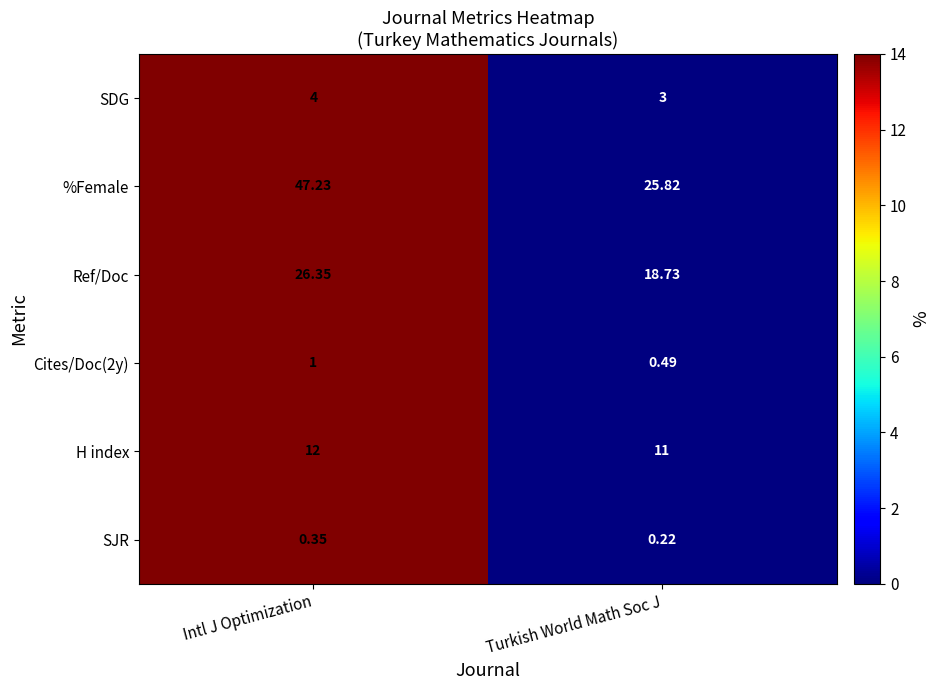

Rank the series at Turkish World Math Soc J from lowest to highest value.

SJR, Cites/Doc(2y), SDG, H index, Ref/Doc, %Female